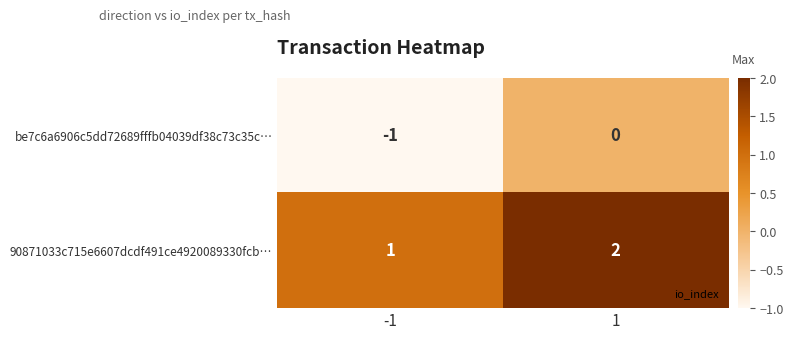

What is the sum of the 90871033c715e6607dcdf491ce4920089330fcb… values at -1 and 1?

3